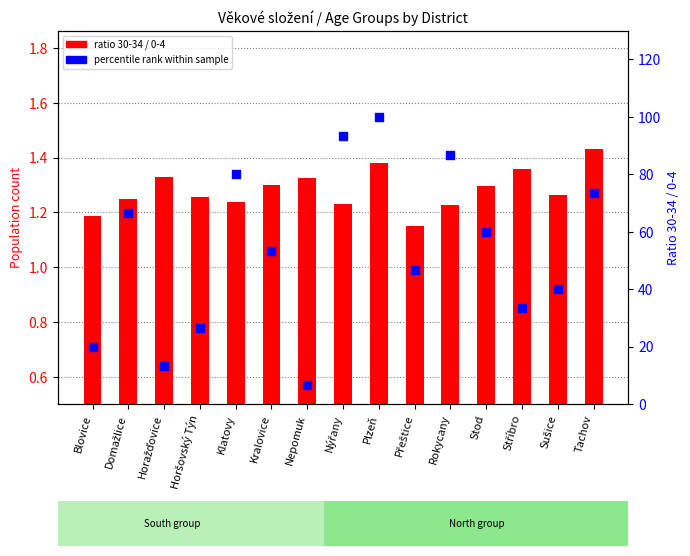

What are all the series names shown in the legend?

ratio 30-34 / 0-4, percentile rank within sample